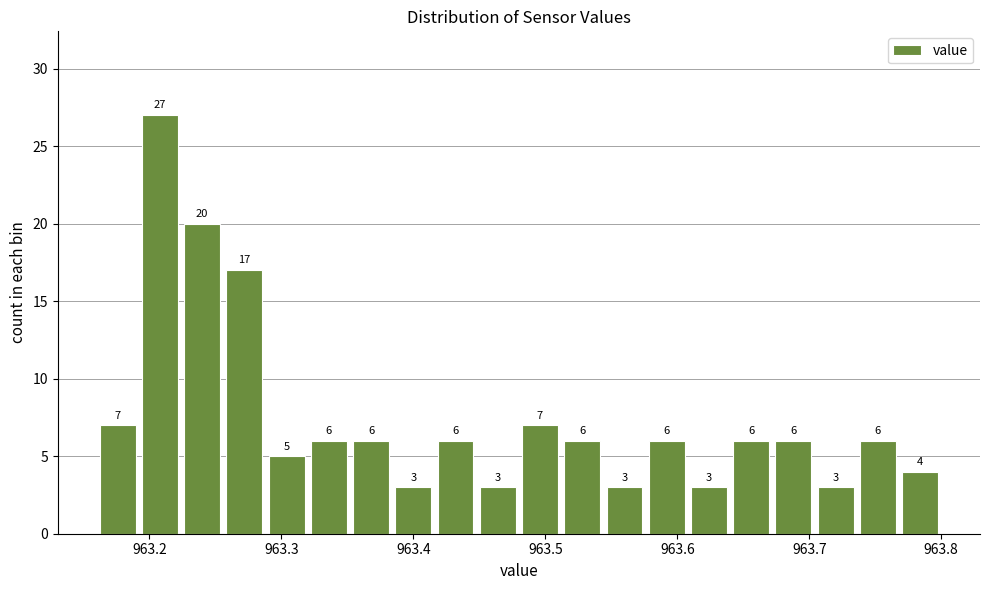

Around what value on the x-axis is the tallest bar? Give the approximate position of its centre, as read against the axis.

963.21